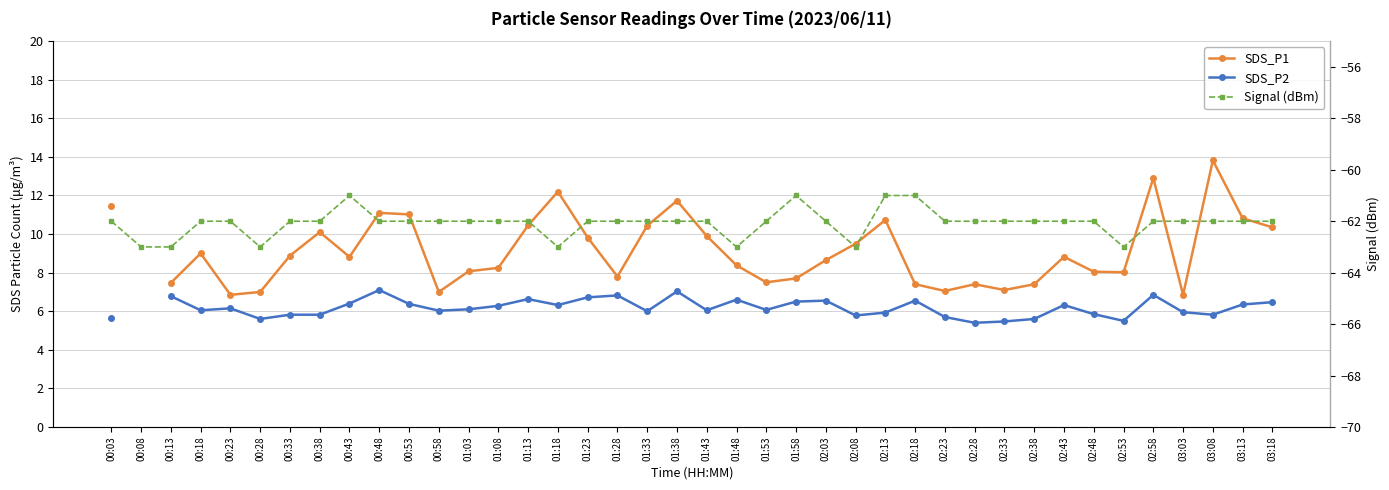

At which label is Signal (dBm) closest to -62?

00:03